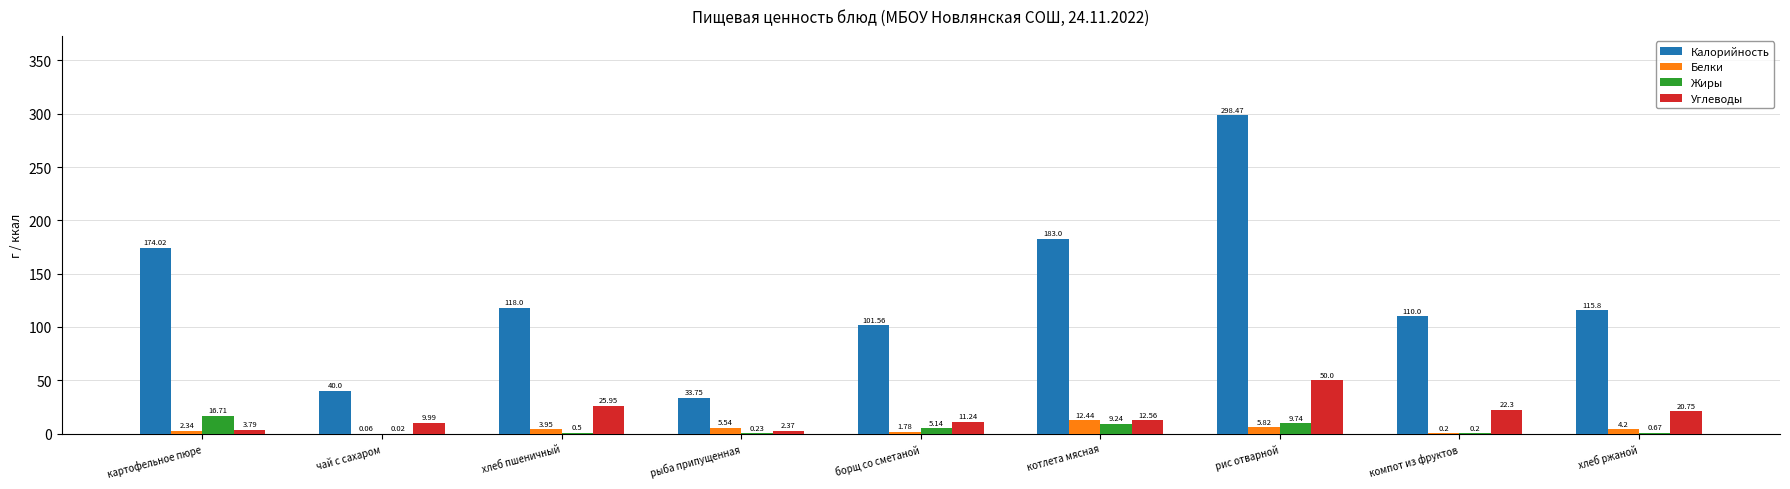

Which series has the largest total across all categories?

Калорийность